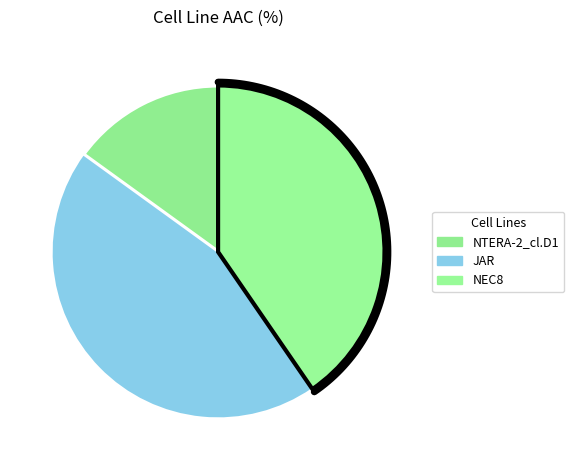

What percentage is the NTERA-2_cl.D1 slice, to the nearest percent?

15%